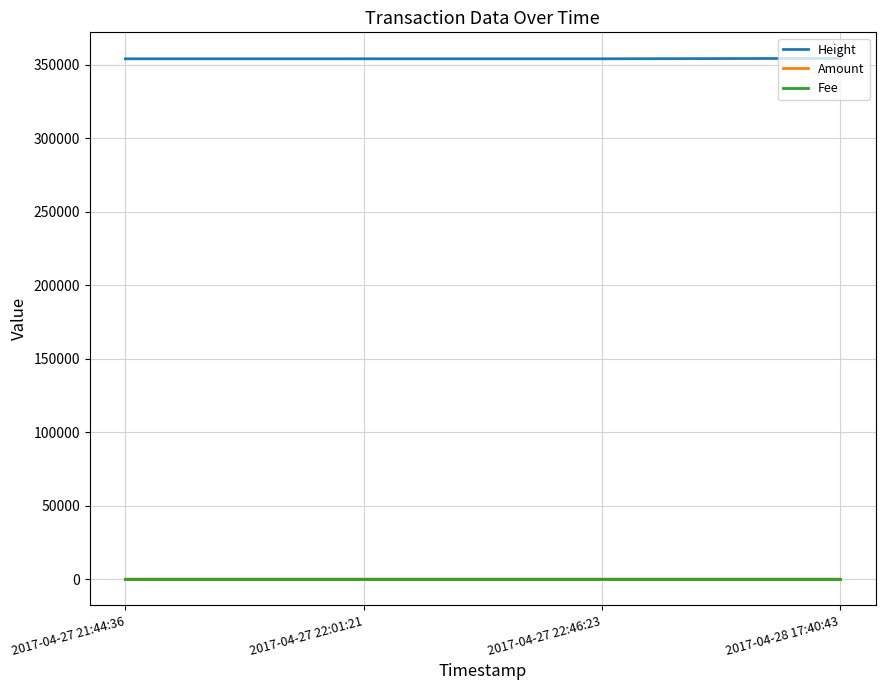

What is the lowest value of the Height series?

353946